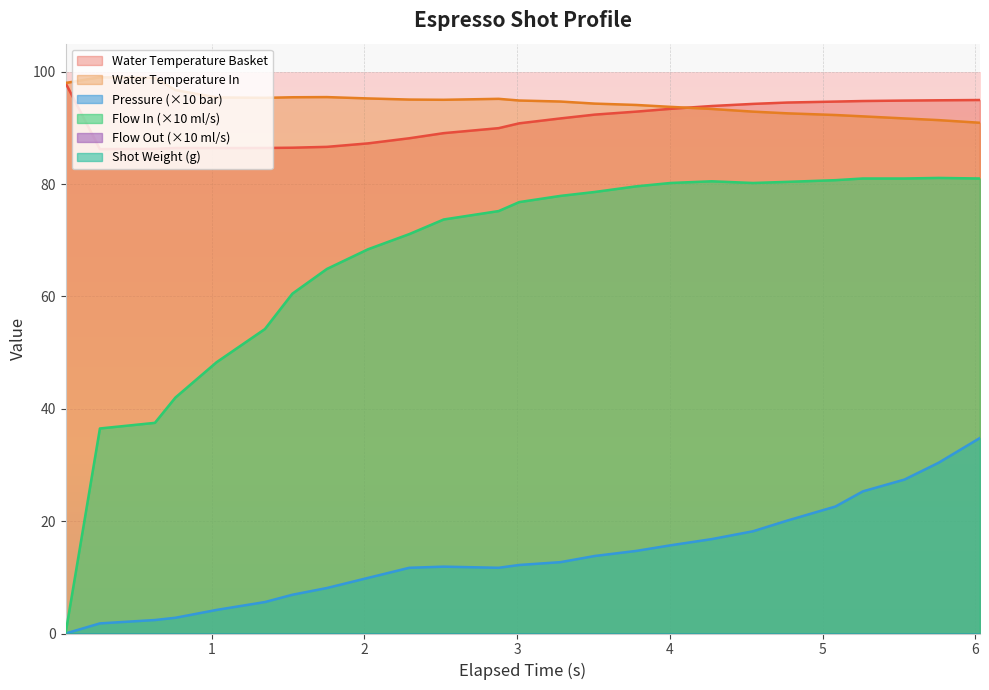

How many interior local peaks does the pressure series have?

1